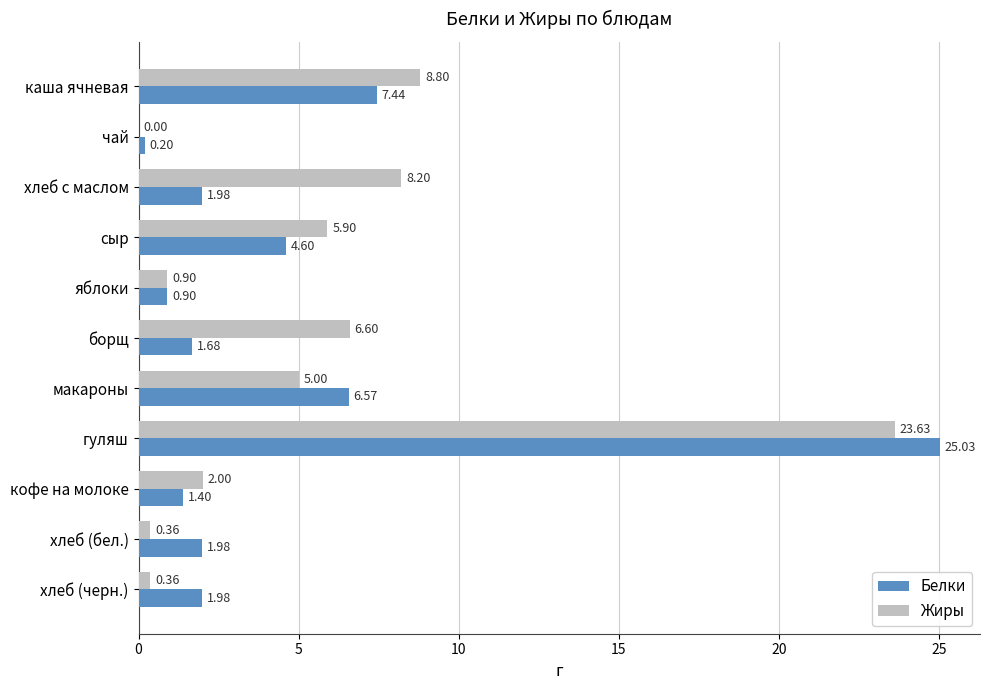

At which label is Жиры closest to 11?

каша ячневая